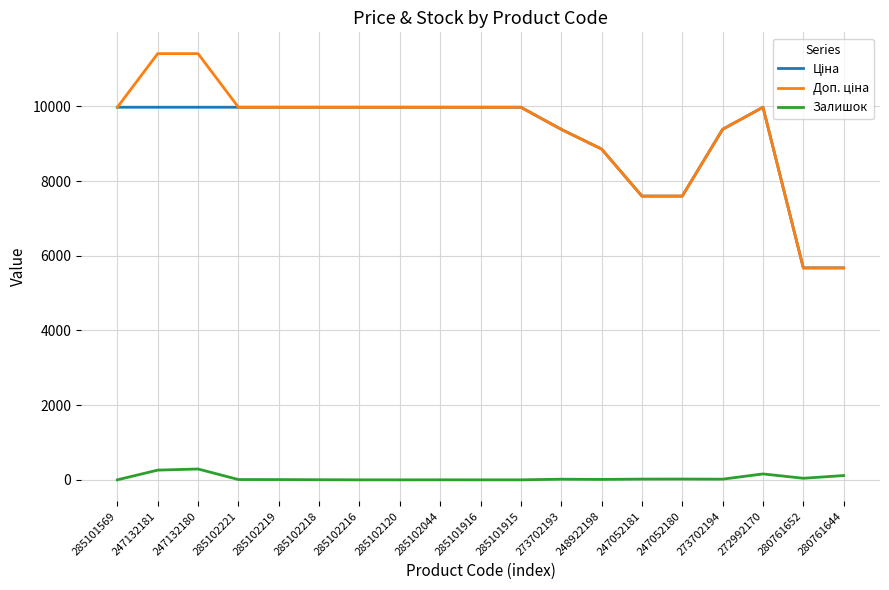

True or false: Залишок has a value of 8.0 at 285102221.

True